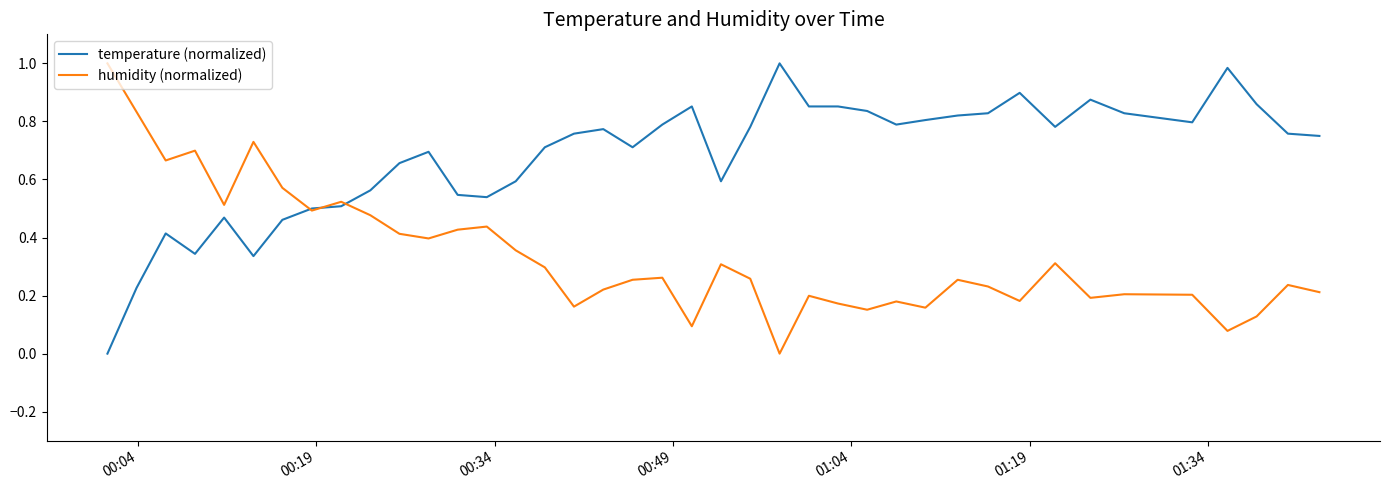

True or false: humidity (normalized) has more than 2 points higher than both neighbors.

True